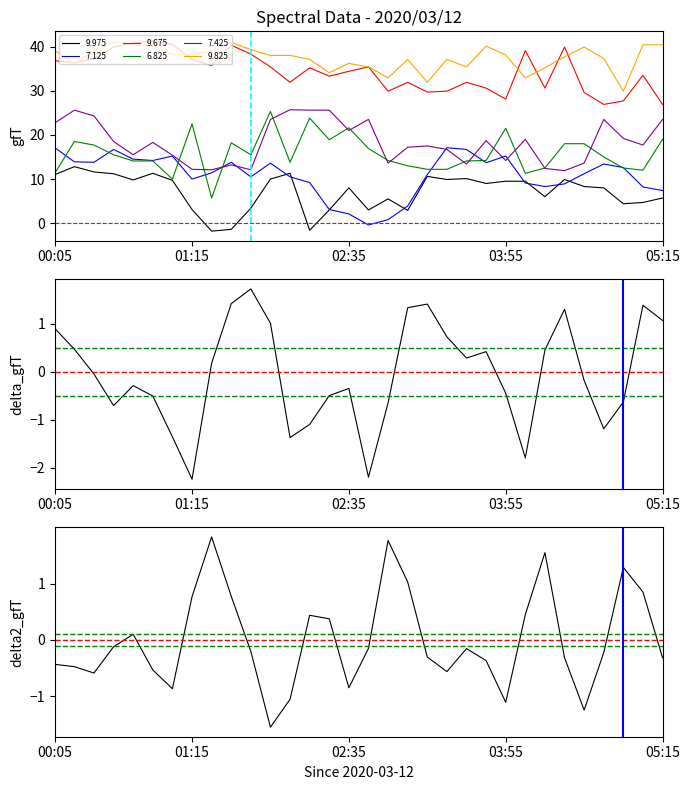

Rank the series at 9 from highest to lowest value.

delta_gfT, delta2_gfT